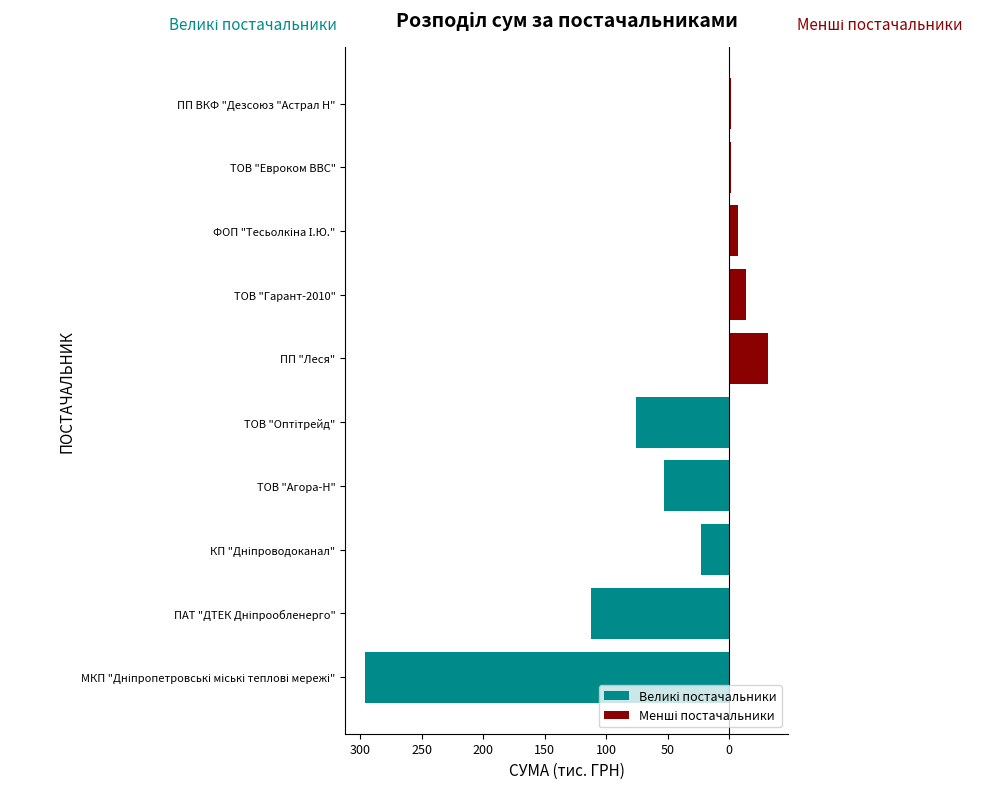

Between 350 and 200, which series saw the biggest shift?

Великі постачальники